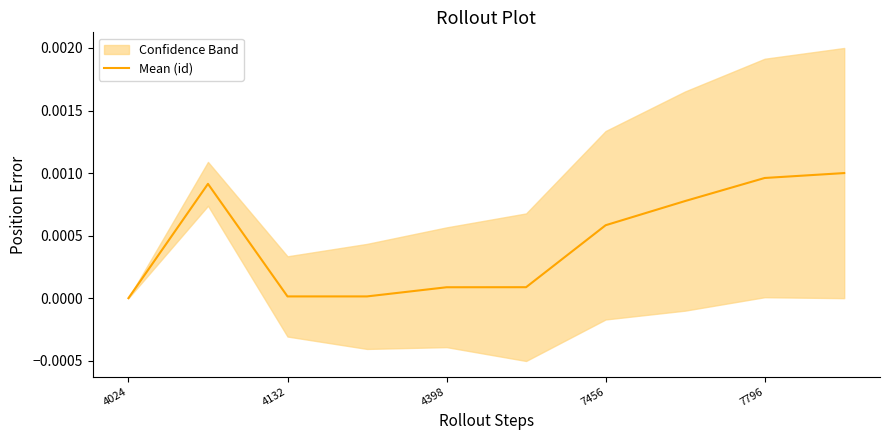

The chart shows a value of 0.0 at 7. True or false?

True